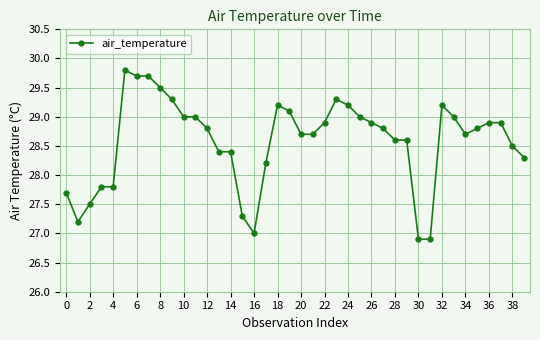

What is the value of the 9th point from the left?

29.5